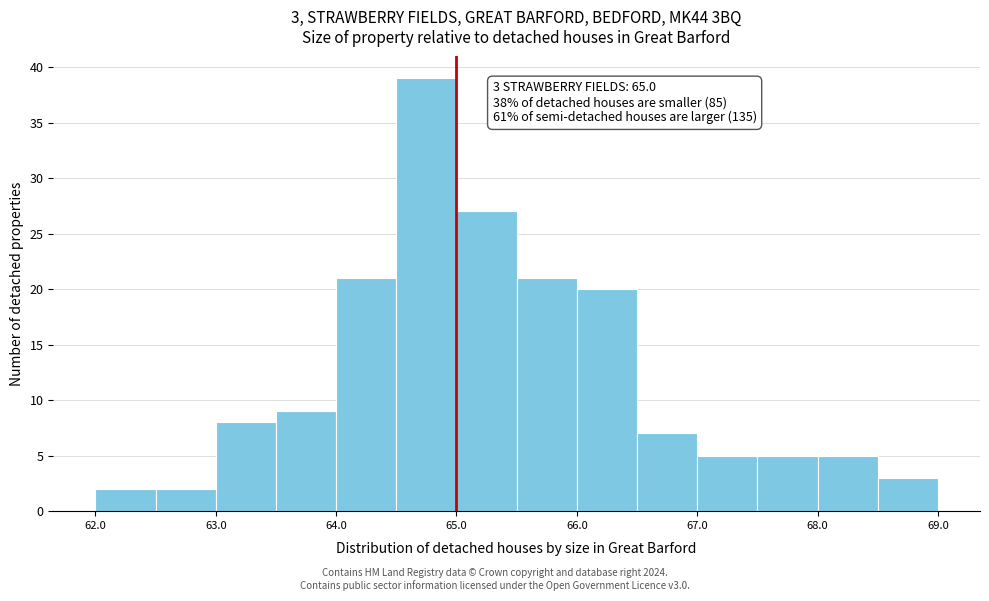

Over which range of the x-axis is the bar tallest?

64.5 to 65.0